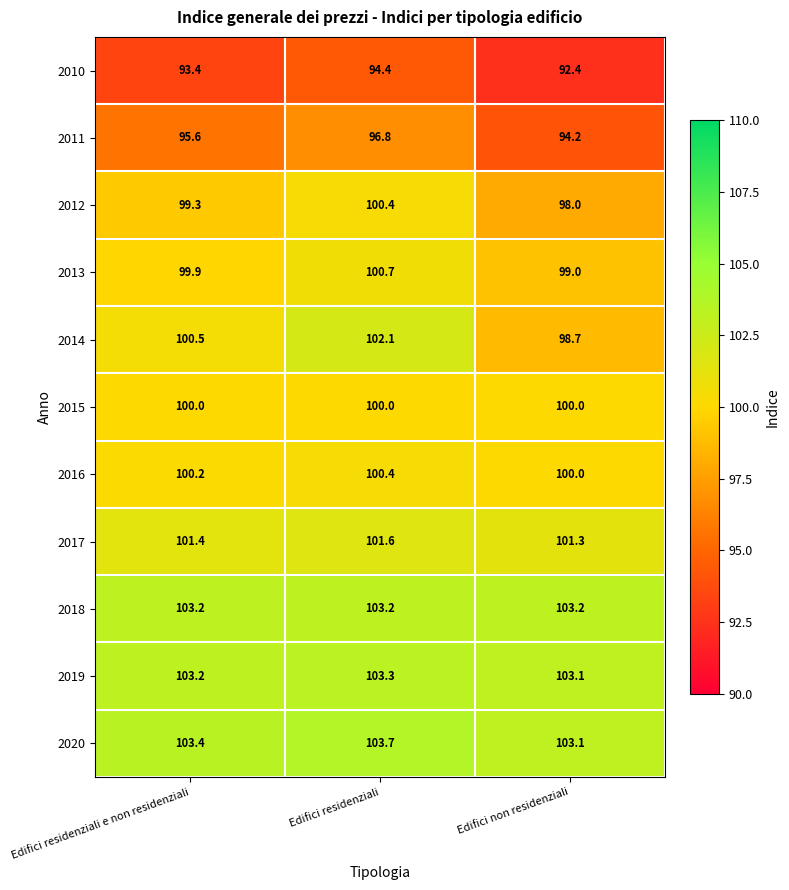

Which category has the highest value across all series?

Edifici residenziali